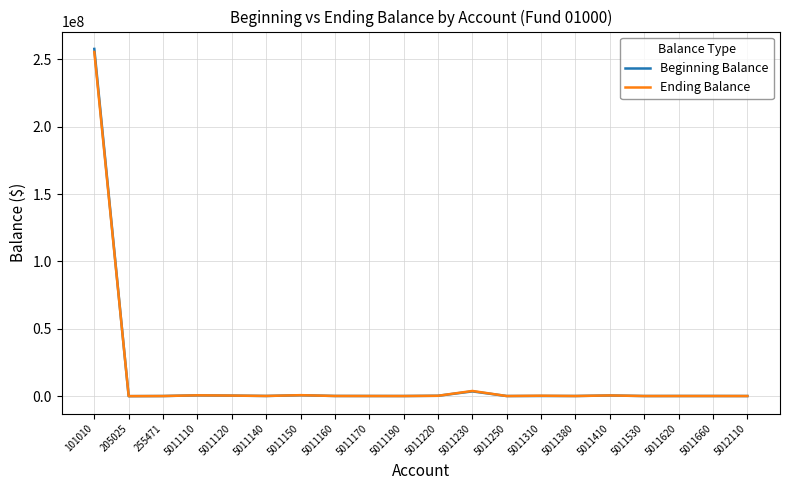

What is the highest value of the Beginning Balance series?

257791346.7